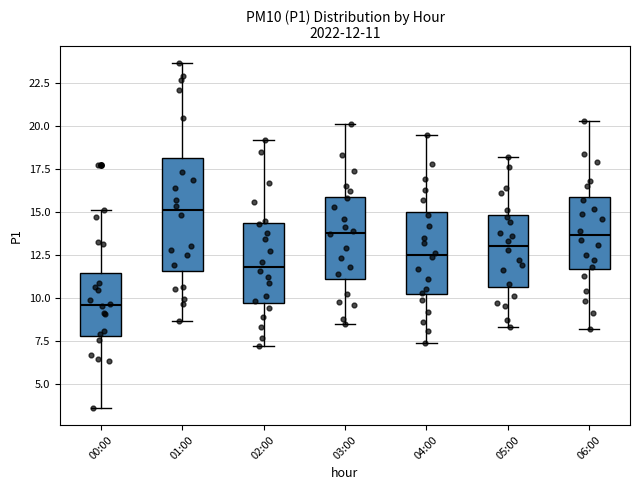

Which box's median line is the highest?

01:00